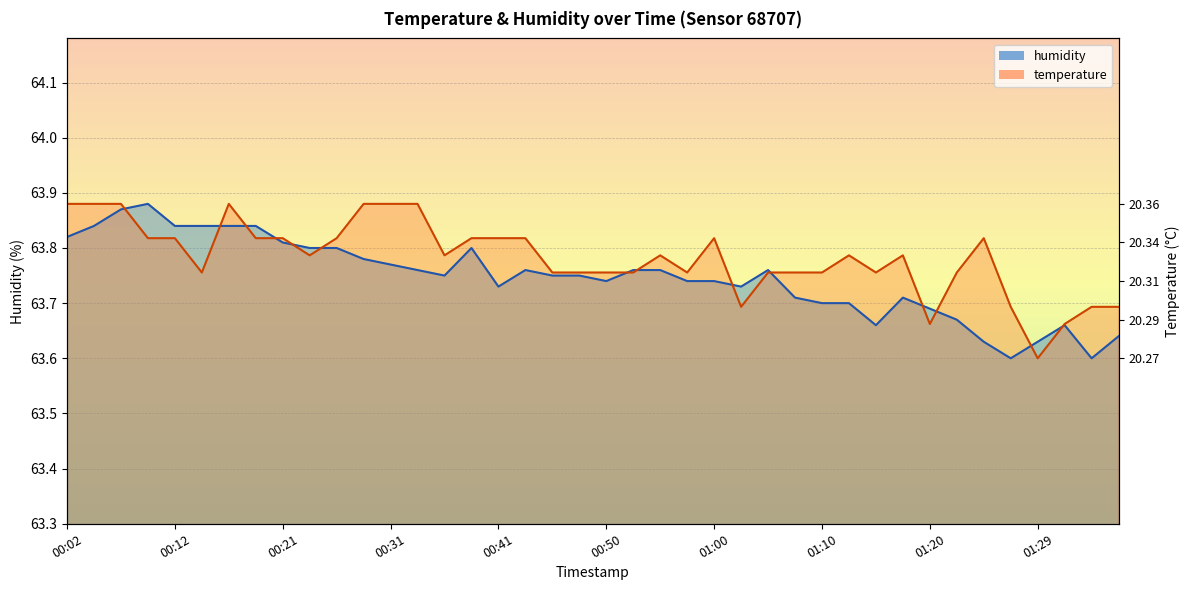

What is the sum of all humidity values?

2549.9